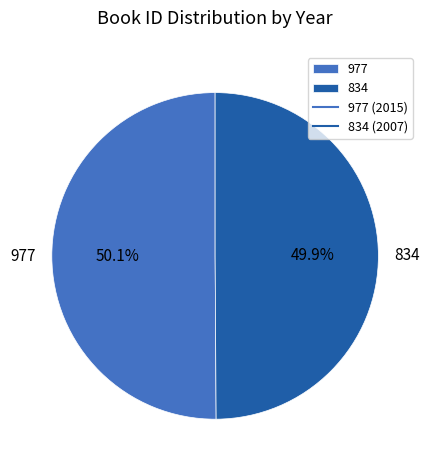

What is the ratio of the value at 834 to the value at 977?

1.0